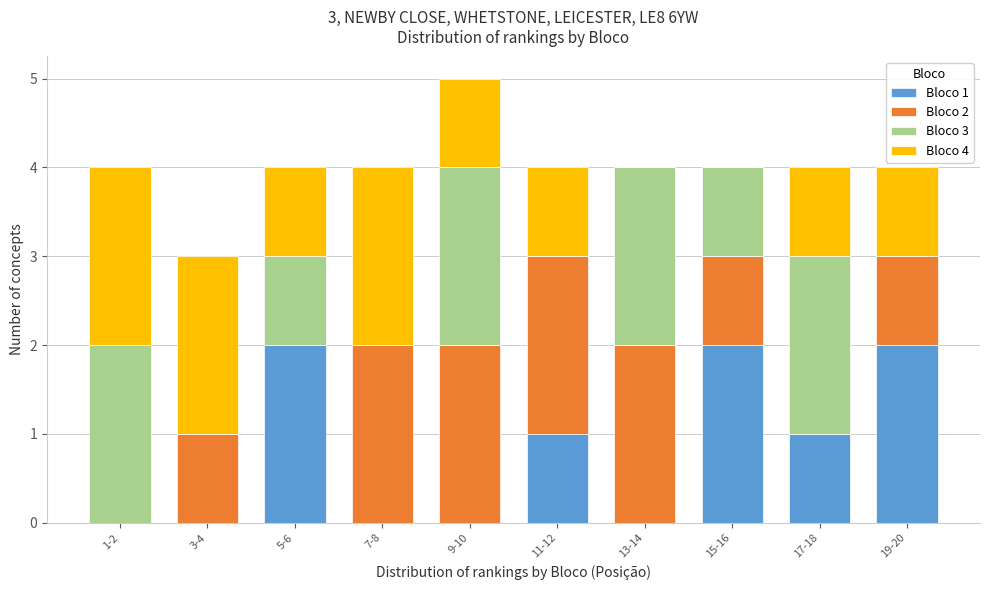

Is it true that Bloco 1 equals 1 at 19-20?

False